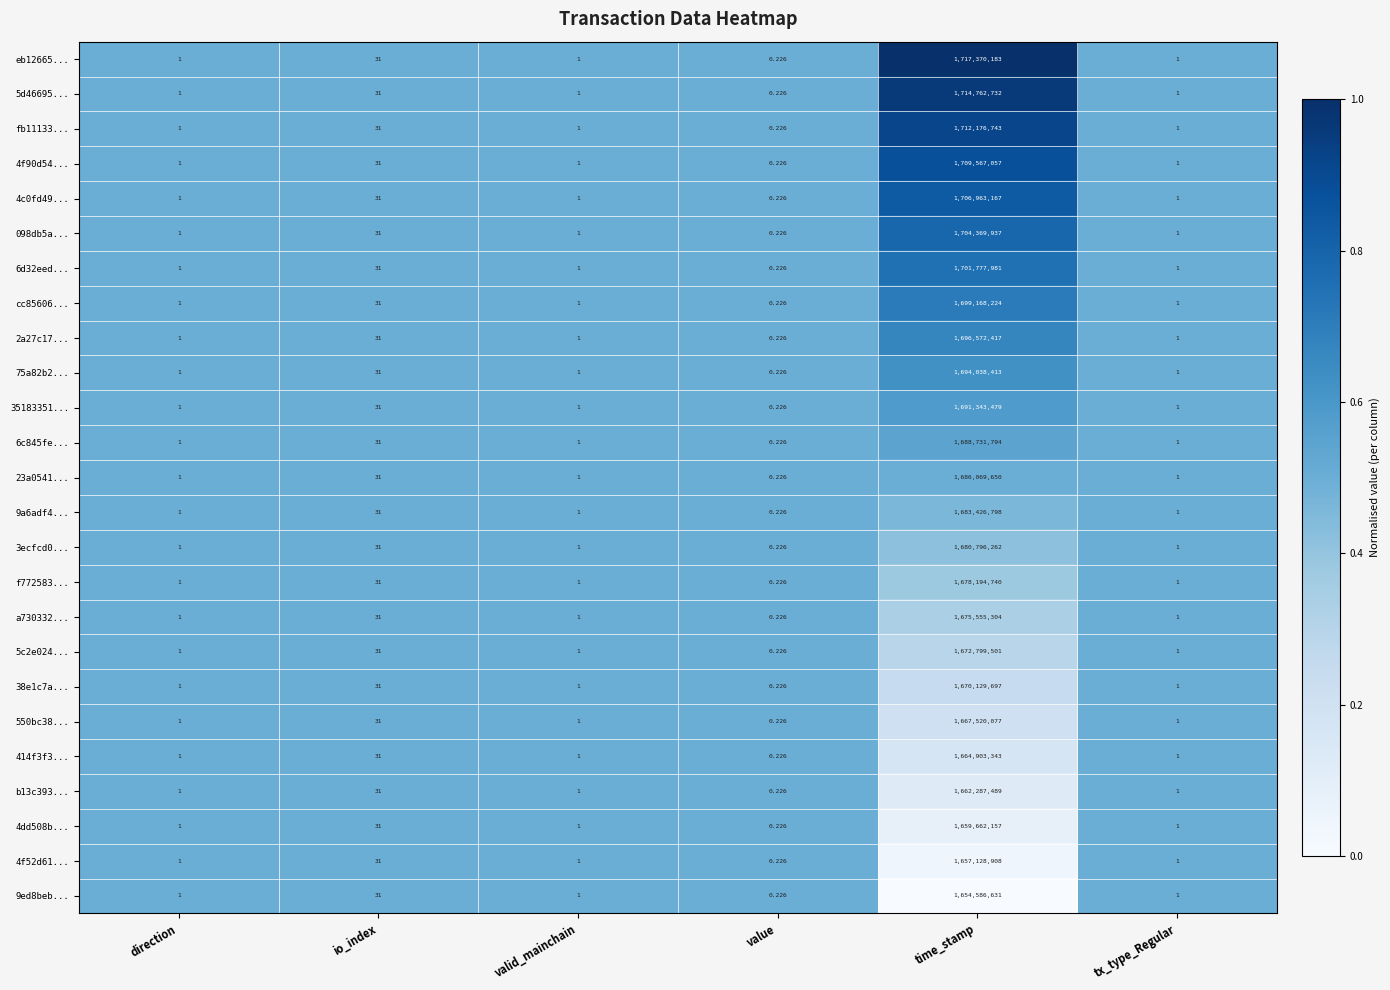

Which label corresponds to the largest value in the chart?

time_stamp